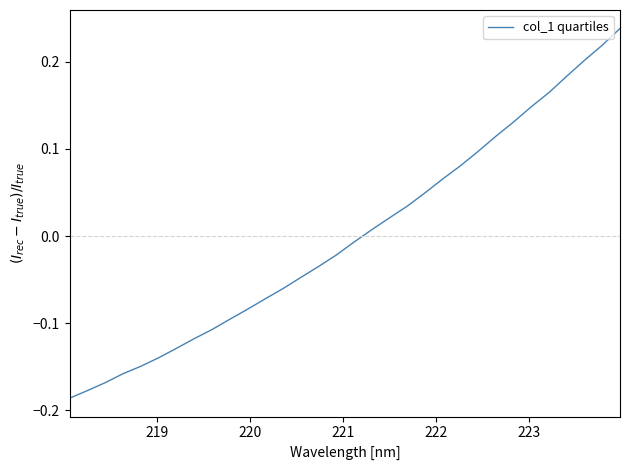

How many values are below zero?

17